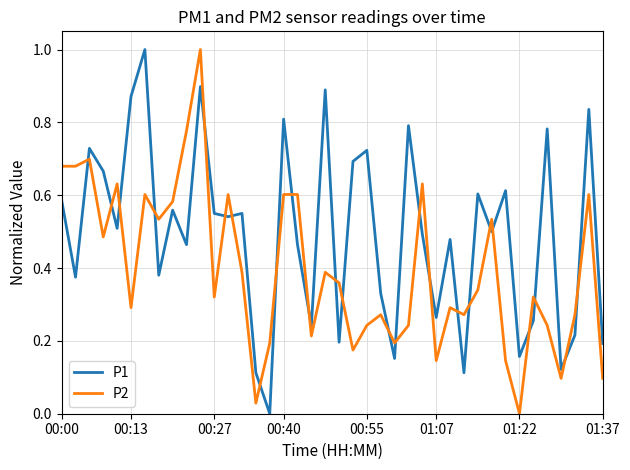

Which series has the largest total across all categories?

P1